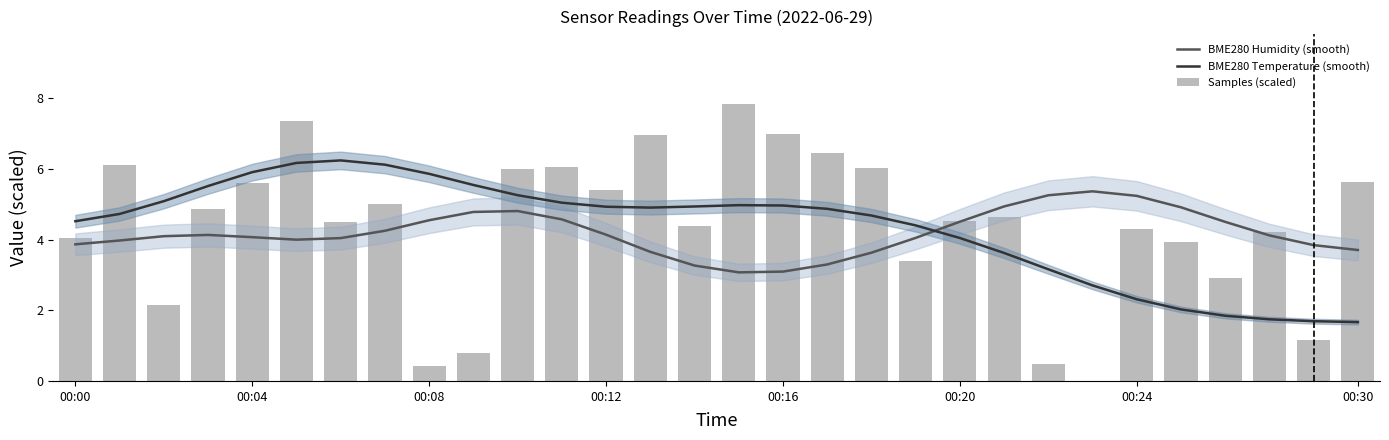

What value does the BME280 Humidity (smooth) series have at 00:12?

4.1